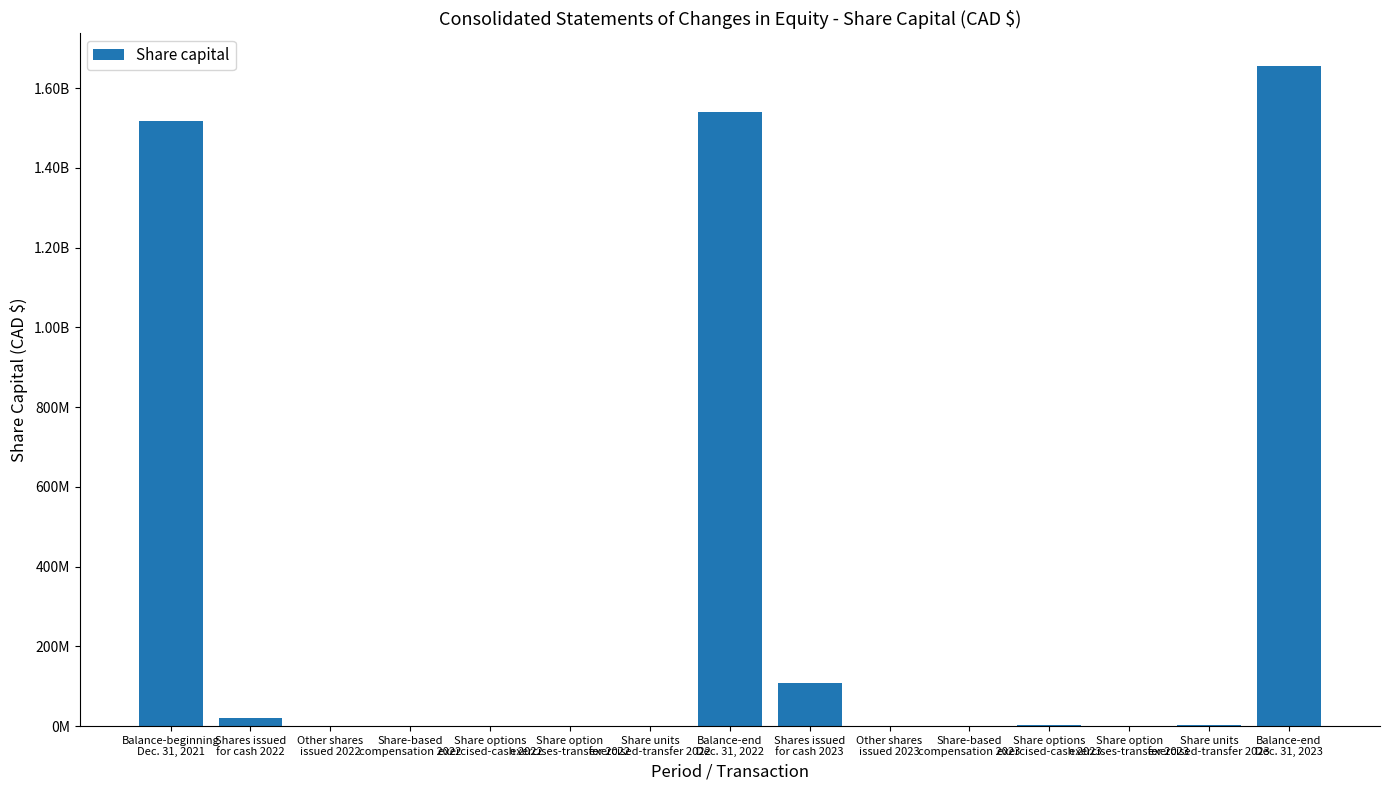

Reading left to right, list all the values displayed in this chart.

1517029000	19601000	169000	0	1459000	550000	401000	1539209000	107884000	193000	0	3534000	1474000	2730000	1655024000